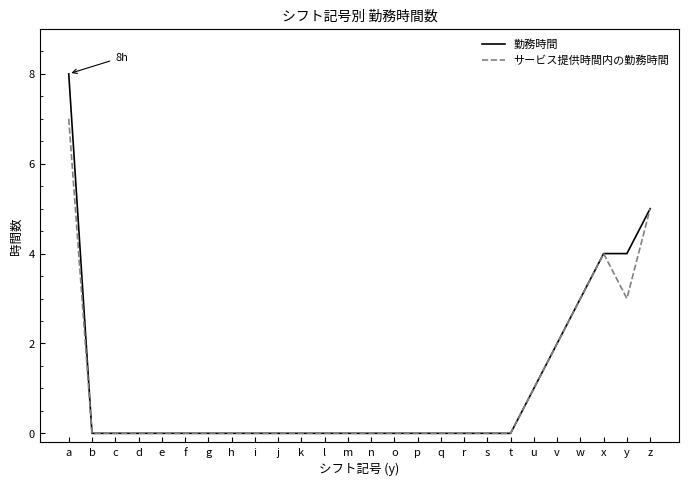

List the series in order of their peak value, lowest first.

サービス提供時間内の勤務時間, 勤務時間